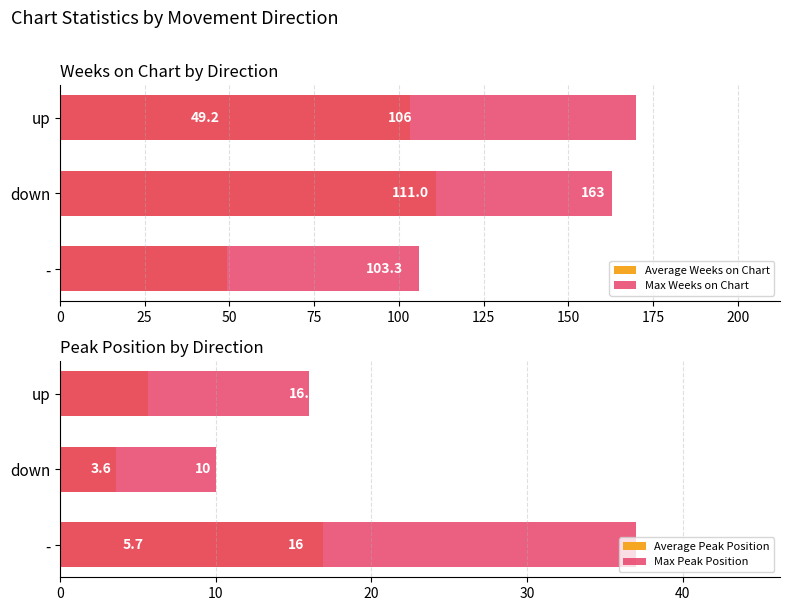

What value does the Max Weeks on Chart series have at down?

163.0